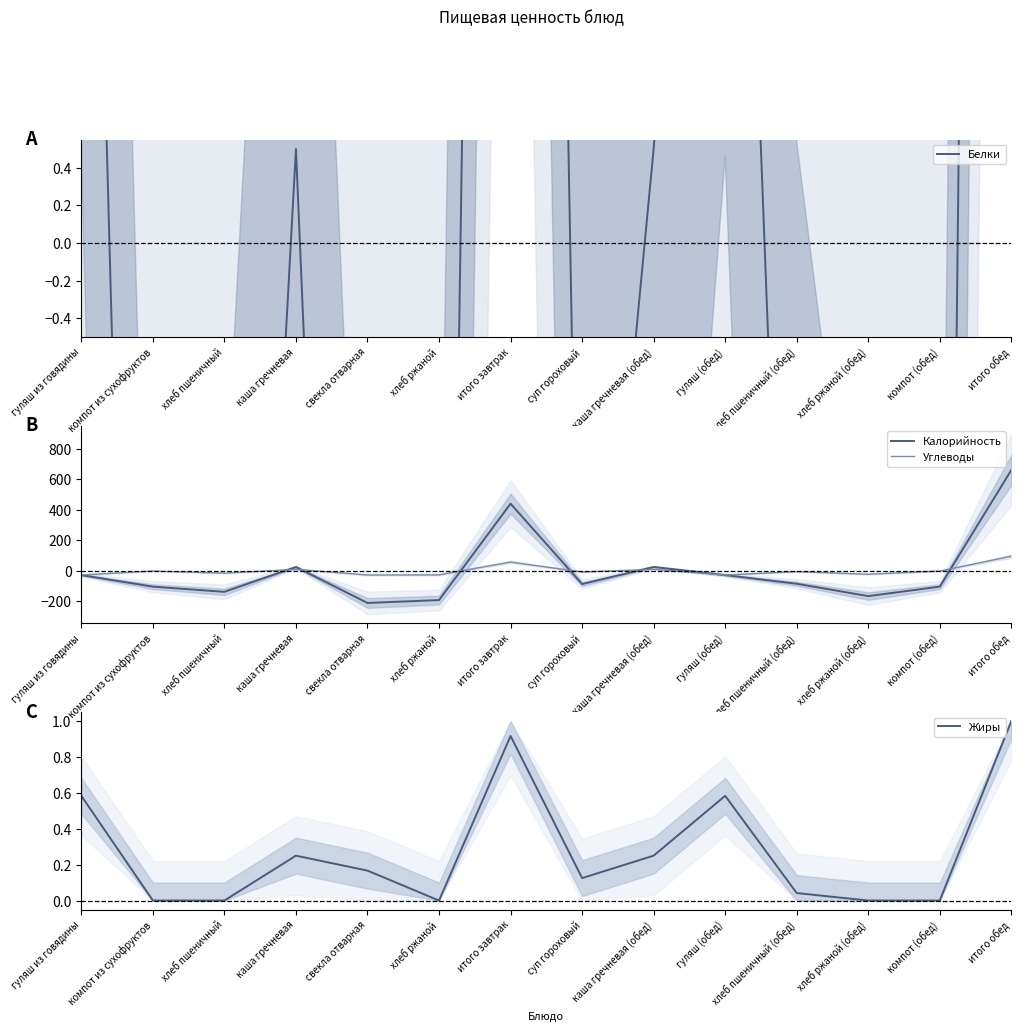

Reading right to left, transcribe all the data shown in this chart.

Белки: 25.5	-8.5	-7.5	-4.5	5.5	0.5	-3.5	17.5	-7.5	-8.5	0.5	-6.5	-8.5	5.5
Калорийность: 660.4	-104.6	-166.6	-85.6	-28.6	24.4	-87.6	439.4	-192.6	-211.6	24.4	-138.6	-104.6	-28.6
Углеводы: 94.9	-2.1	-23.1	-6.1	-28.1	8.9	-8.1	56.9	-27.1	-28.1	8.9	-16.1	-2.1	-28.1
Жиры: 1.0	0.0	0.0	0.0	0.6	0.2	0.1	0.9	0.0	0.2	0.2	0.0	0.0	0.6